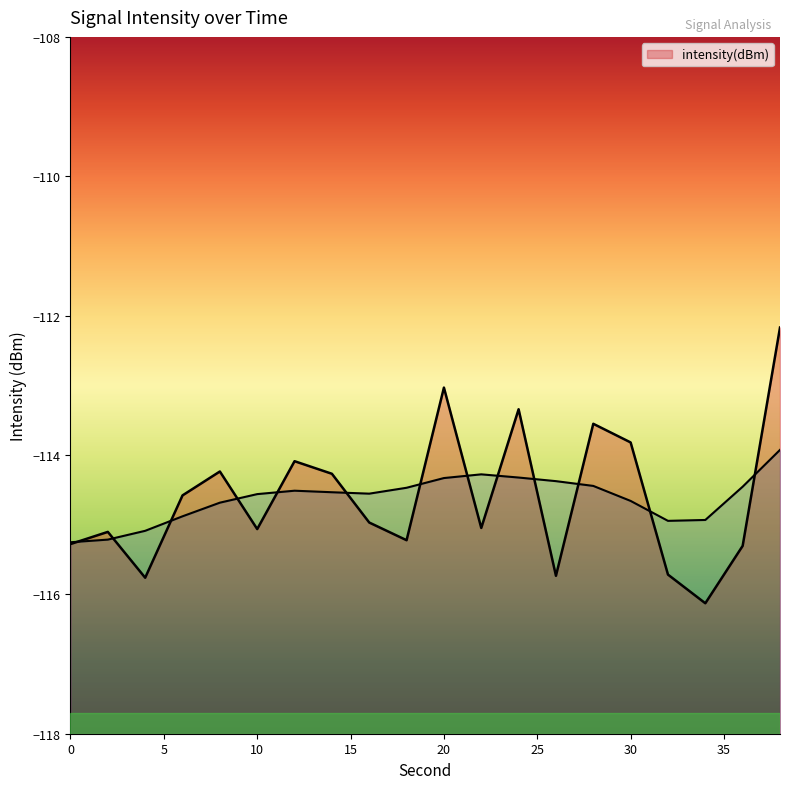

The chart shows a value of -200.6 at 2. True or false?

False